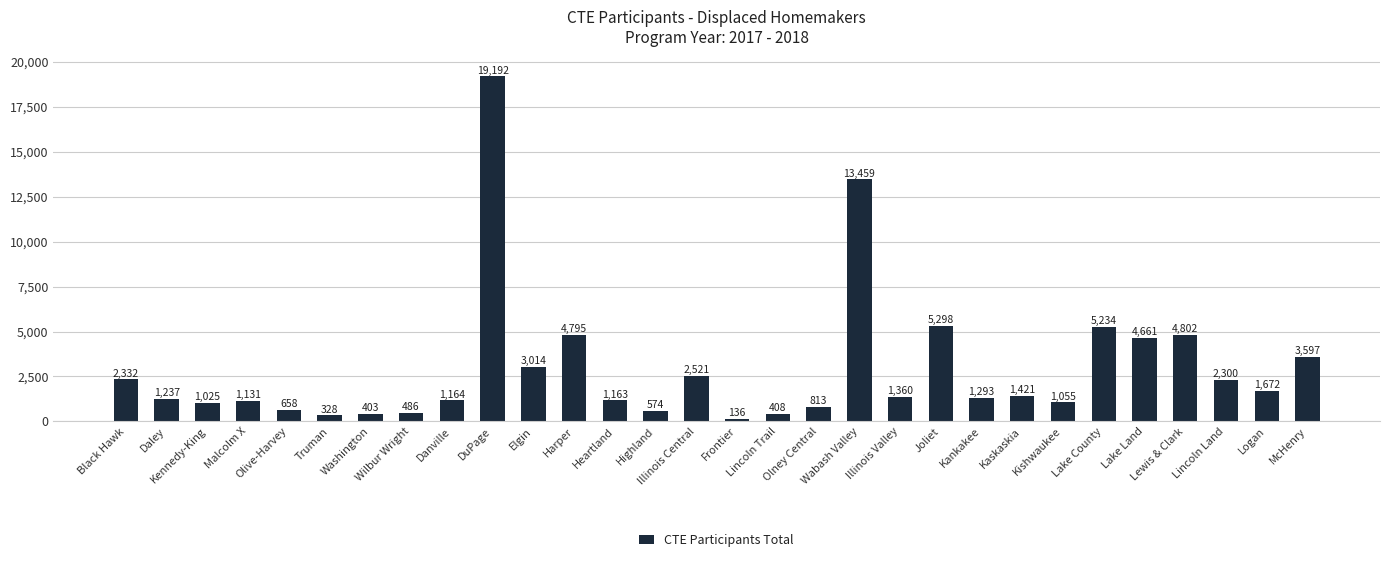

At which label is the value closest to 9664?

Wabash Valley